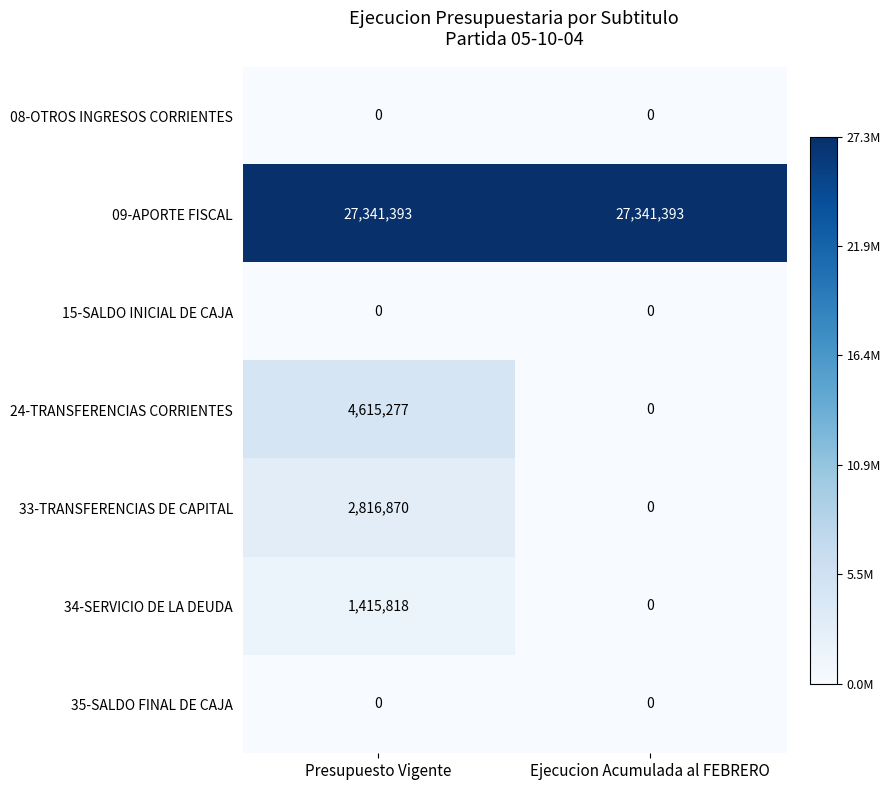

Reading right to left, extract all data points from this chart.

08-OTROS INGRESOS CORRIENTES: Ejecucion Acumulada al FEBRERO=0	Presupuesto Vigente=0
09-APORTE FISCAL: Ejecucion Acumulada al FEBRERO=27341393	Presupuesto Vigente=27341393
15-SALDO INICIAL DE CAJA: Ejecucion Acumulada al FEBRERO=0	Presupuesto Vigente=0
24-TRANSFERENCIAS CORRIENTES: Ejecucion Acumulada al FEBRERO=0	Presupuesto Vigente=4615277
33-TRANSFERENCIAS DE CAPITAL: Ejecucion Acumulada al FEBRERO=0	Presupuesto Vigente=2816870
34-SERVICIO DE LA DEUDA: Ejecucion Acumulada al FEBRERO=0	Presupuesto Vigente=1415818
35-SALDO FINAL DE CAJA: Ejecucion Acumulada al FEBRERO=0	Presupuesto Vigente=0